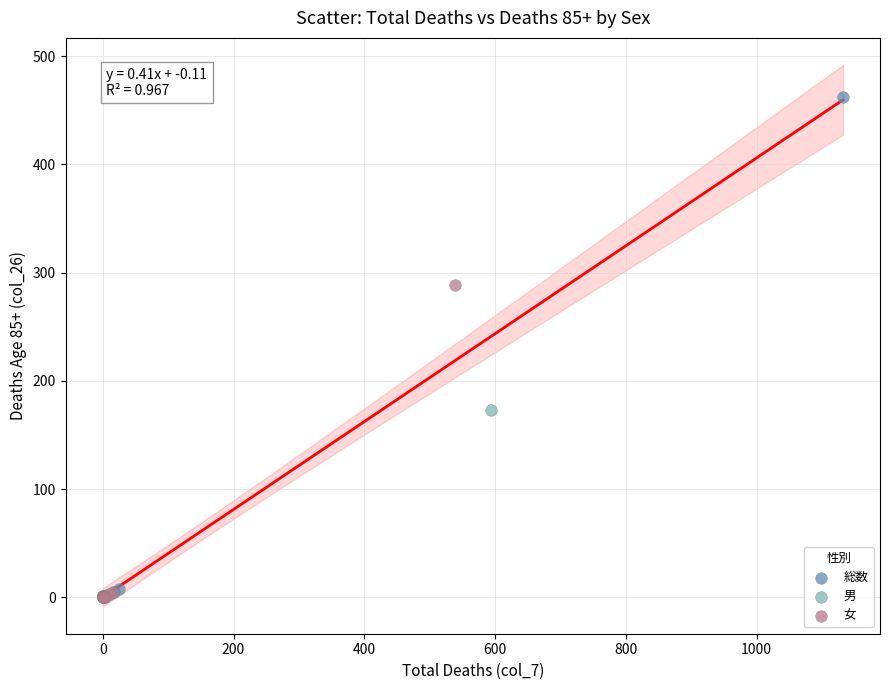

Which series has the widest spread of Y values?

総数